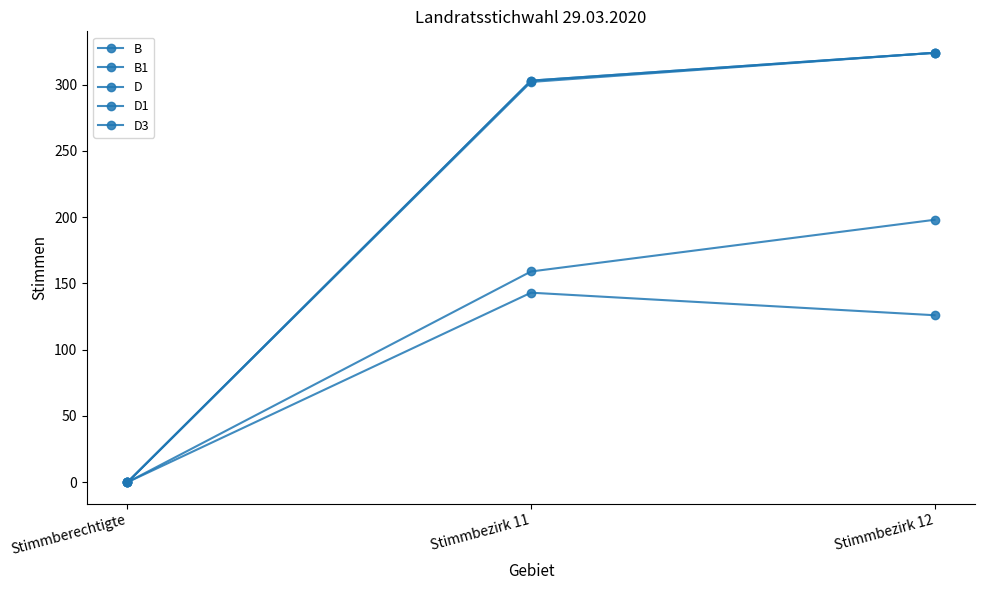

Does the chart have visible grid lines?

No